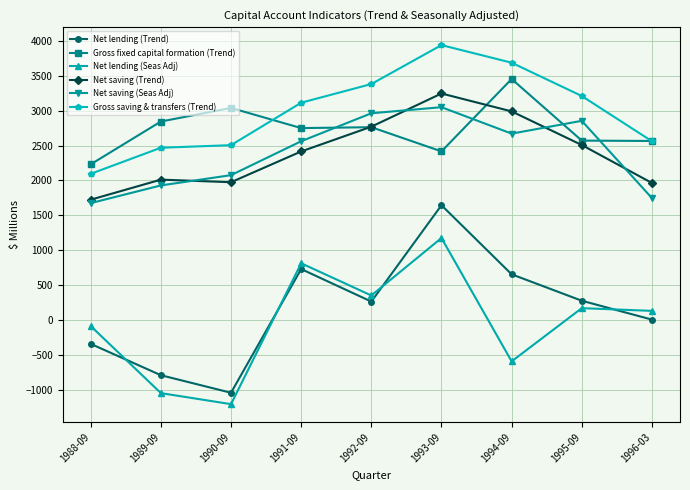

What is the highest value of the Net saving (Seas Adj) series?

3048